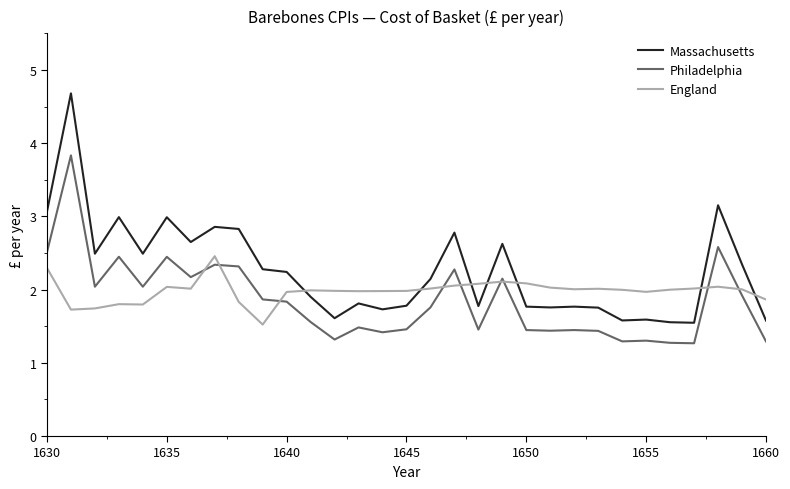

Rank the series by their maximum value, from highest to lowest.

Massachusetts, Philadelphia, England